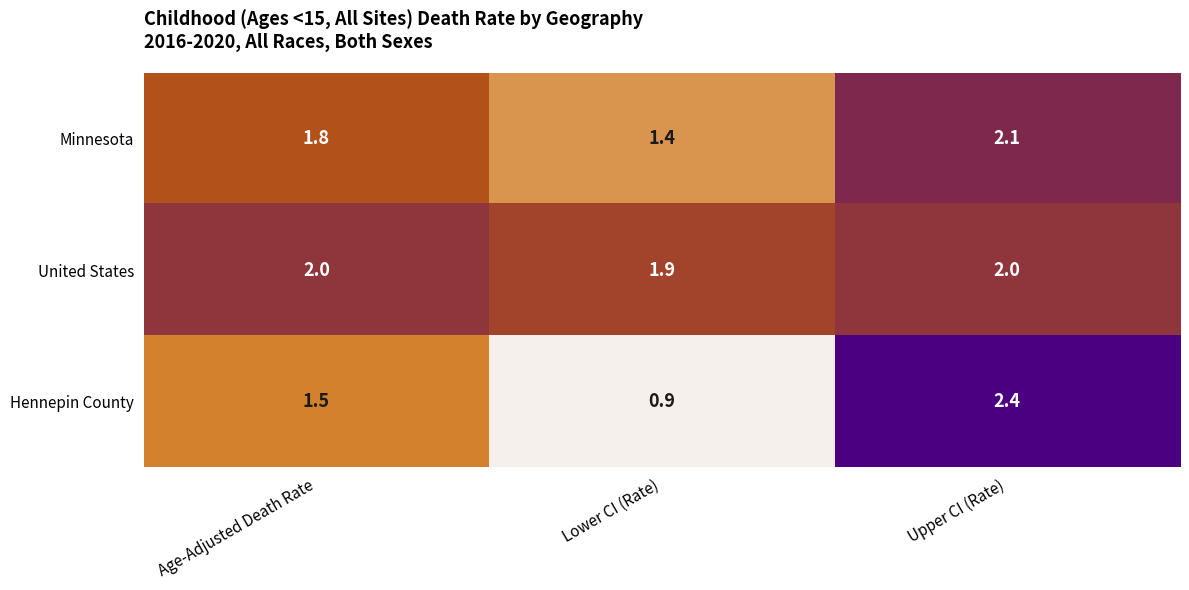

Is it true that Minnesota equals 2.1 at Upper CI (Rate)?

True